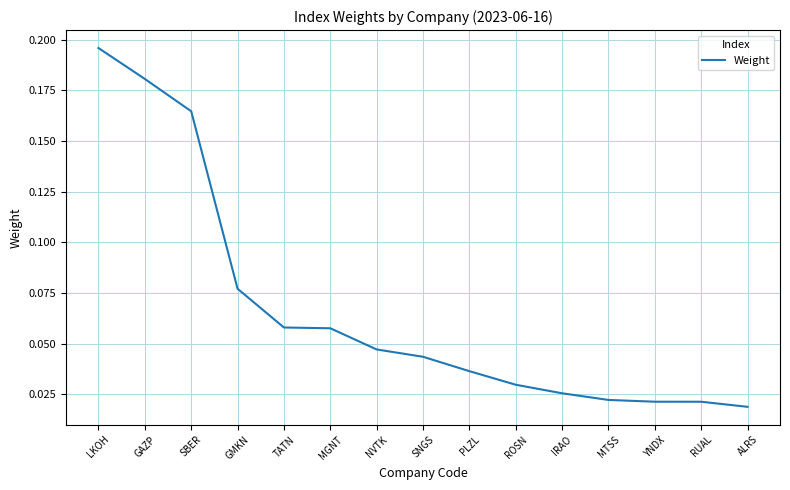

The chart shows a value of 0.1 at SBER. True or false?

False